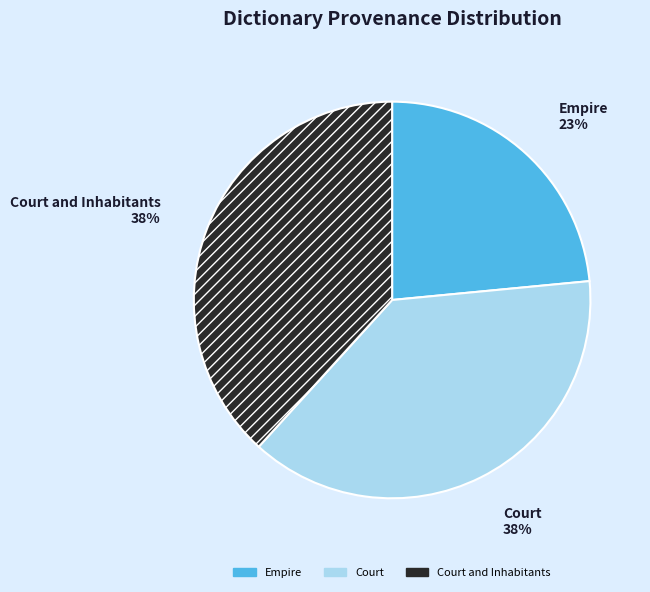

Count the number of slices in the pie.

3